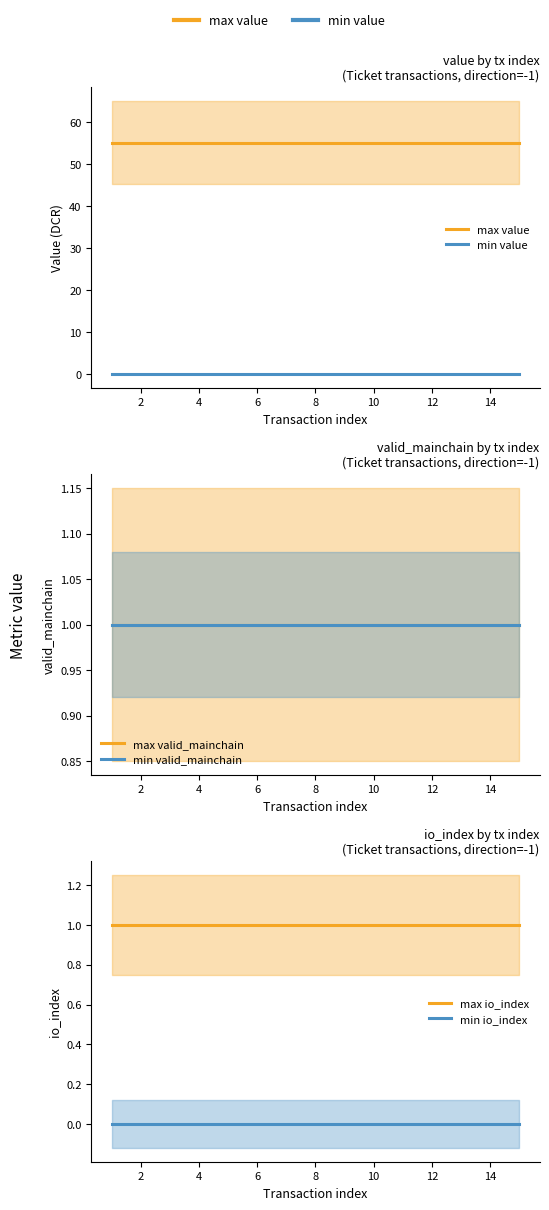

True or false: max value and min value cross at least once.

False